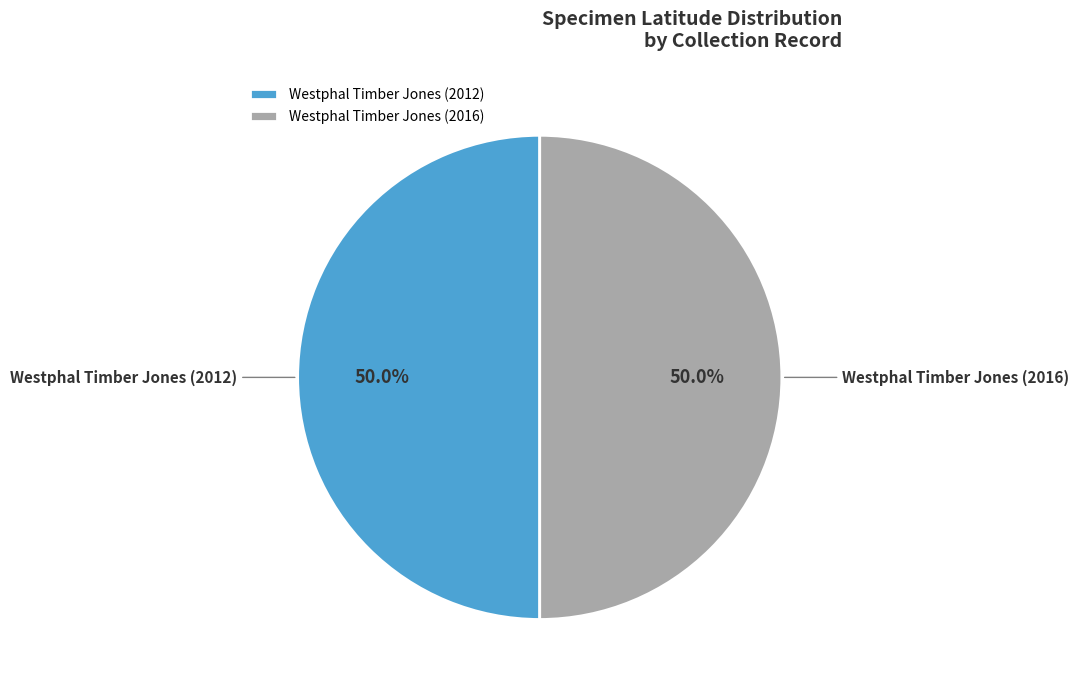

To the nearest percent, what portion does Westphal Timber Jones (2012) represent?

50%